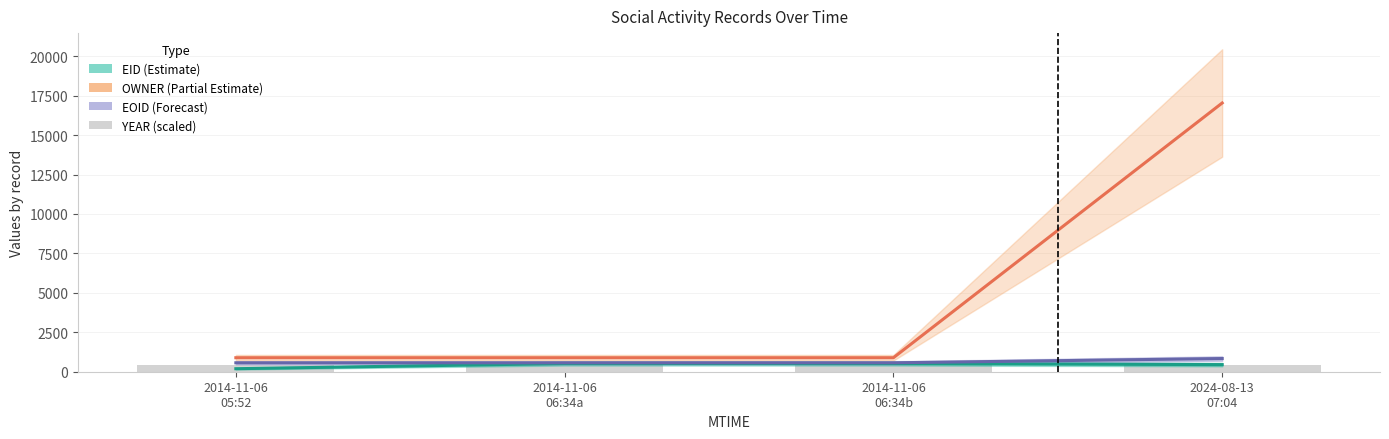

The value of EOID (Forecast) at 2014-11-06
06:34a is 565.7. True or false?

True